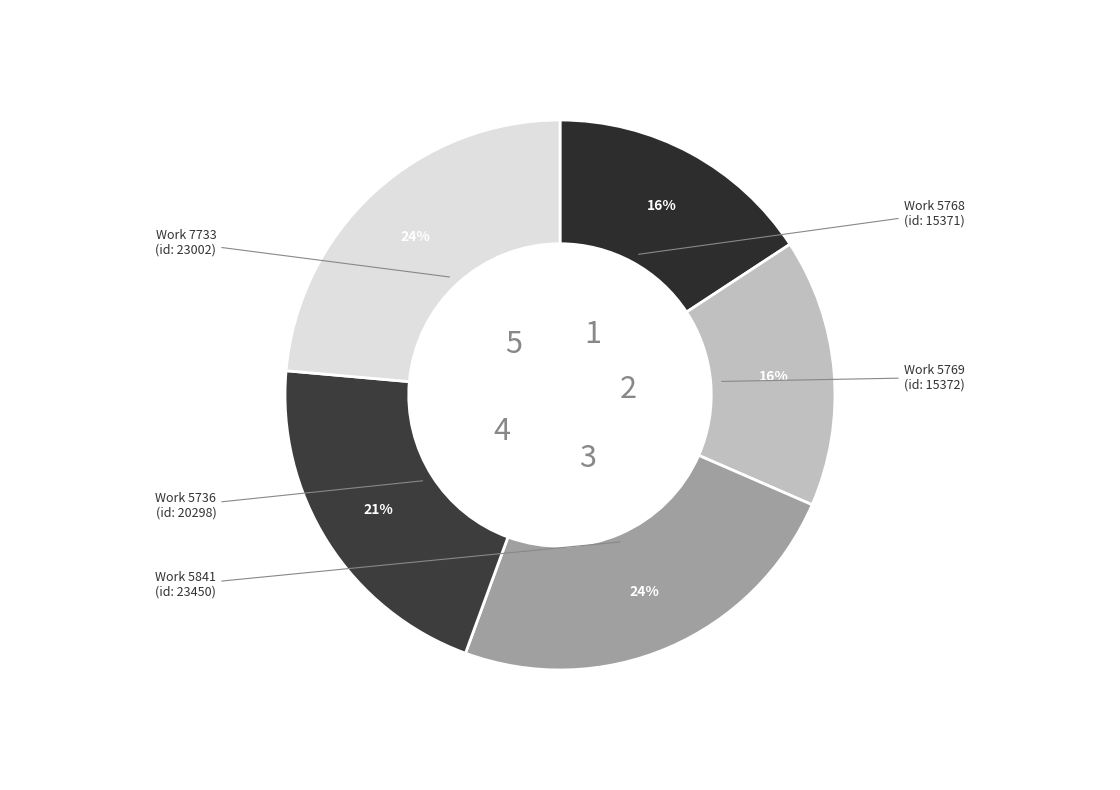

How many segments does this pie chart have?

5